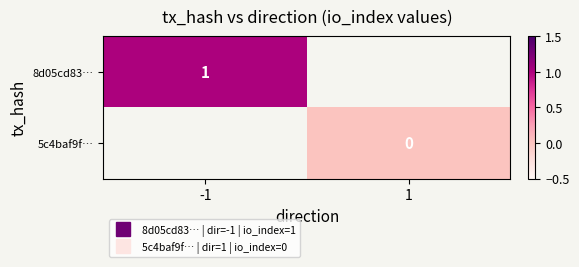

What is the highest value of the 8d05cd83… series?

1.0